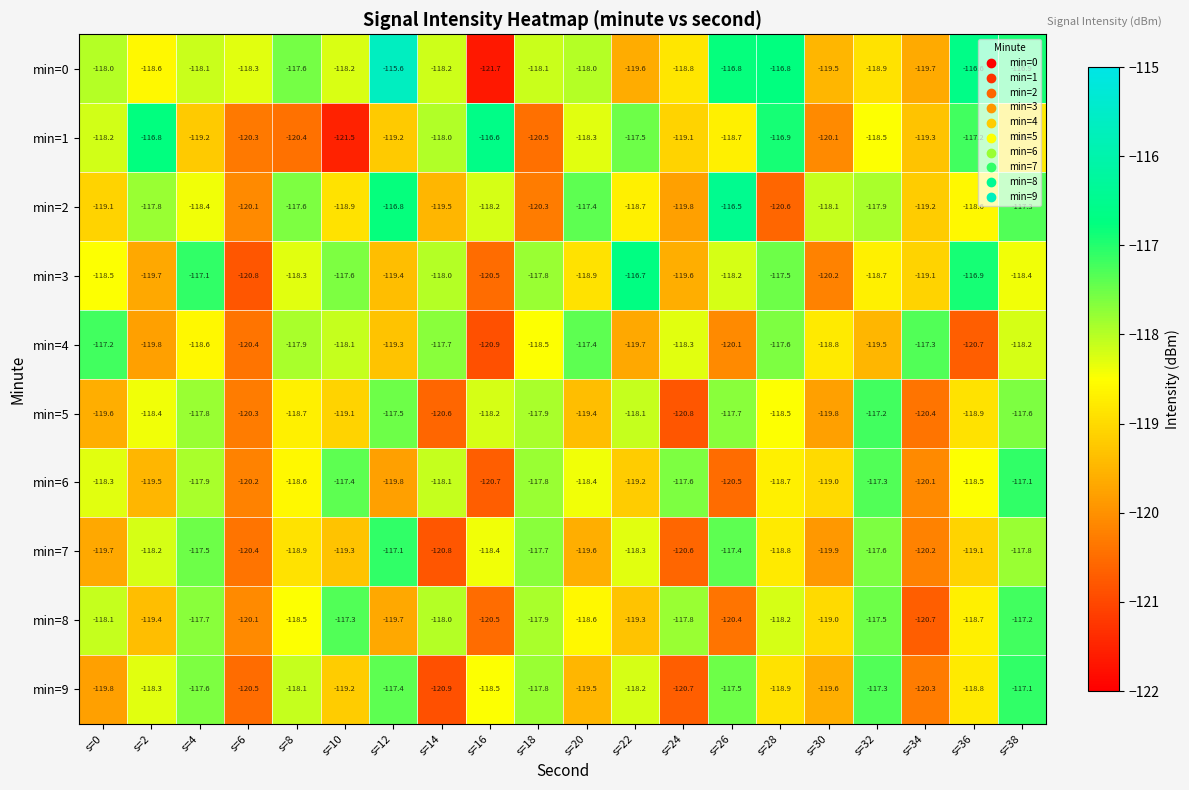

What is the average value of the min=9 series?

-118.8